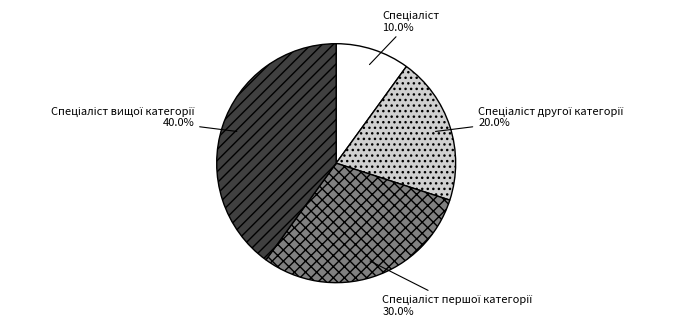

Is there a majority slice in this chart?

No